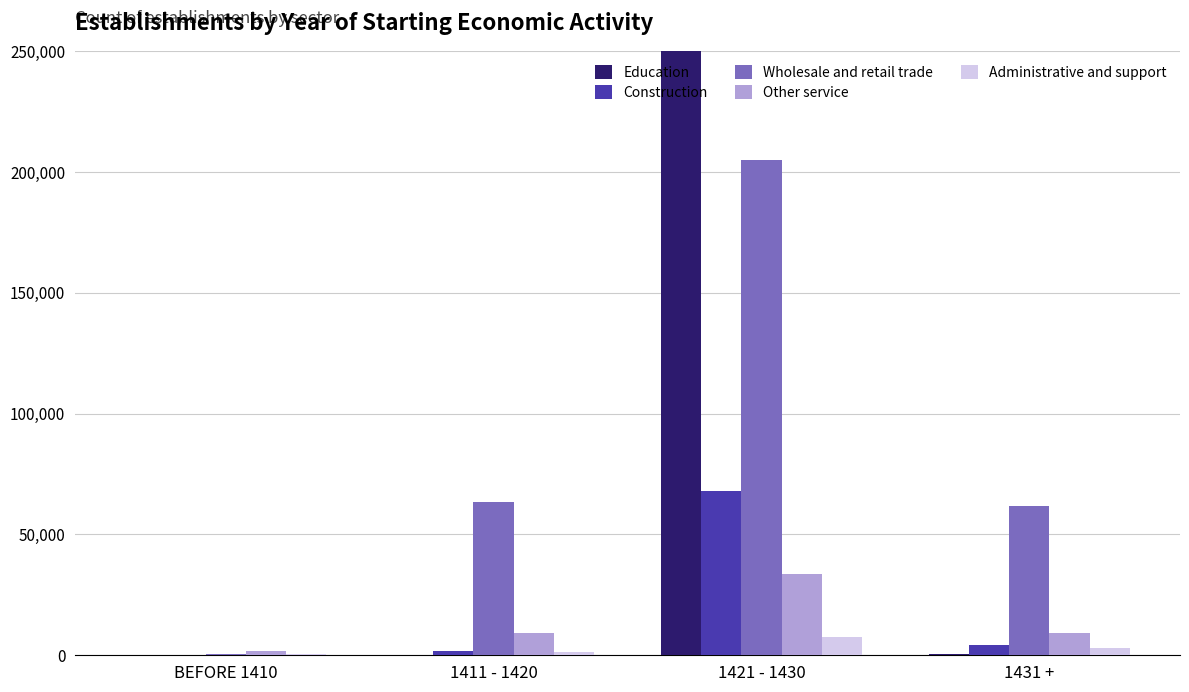

How many categories are shown in the chart?

4